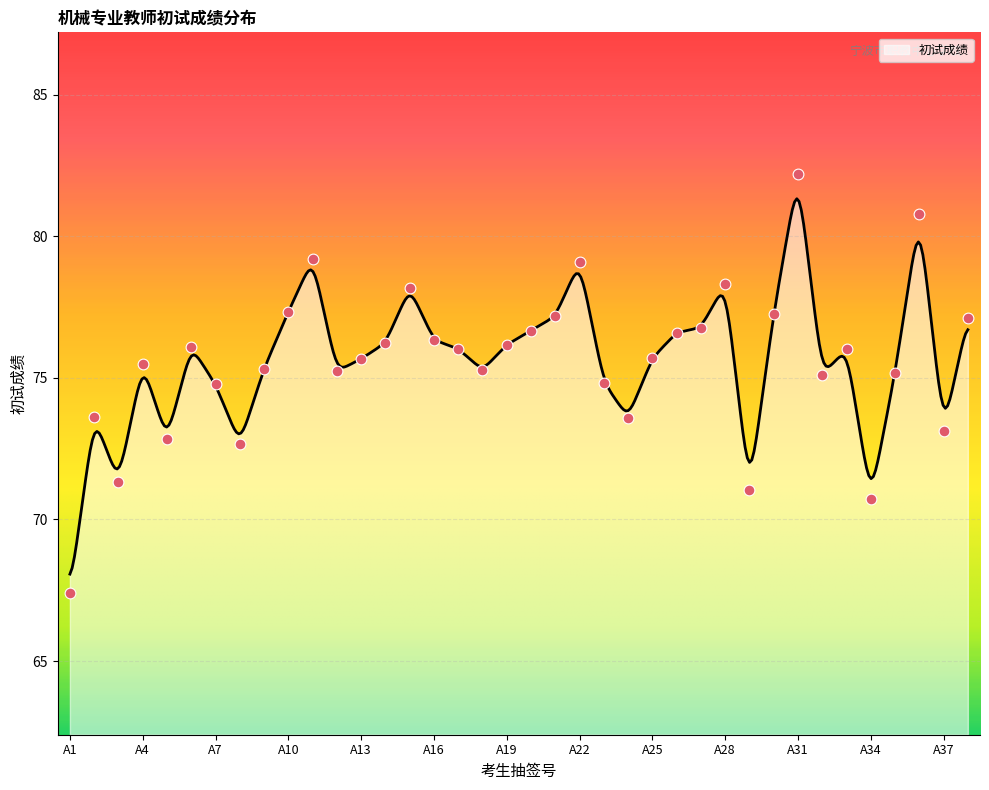

Between A26 and A23, which is larger?

A26